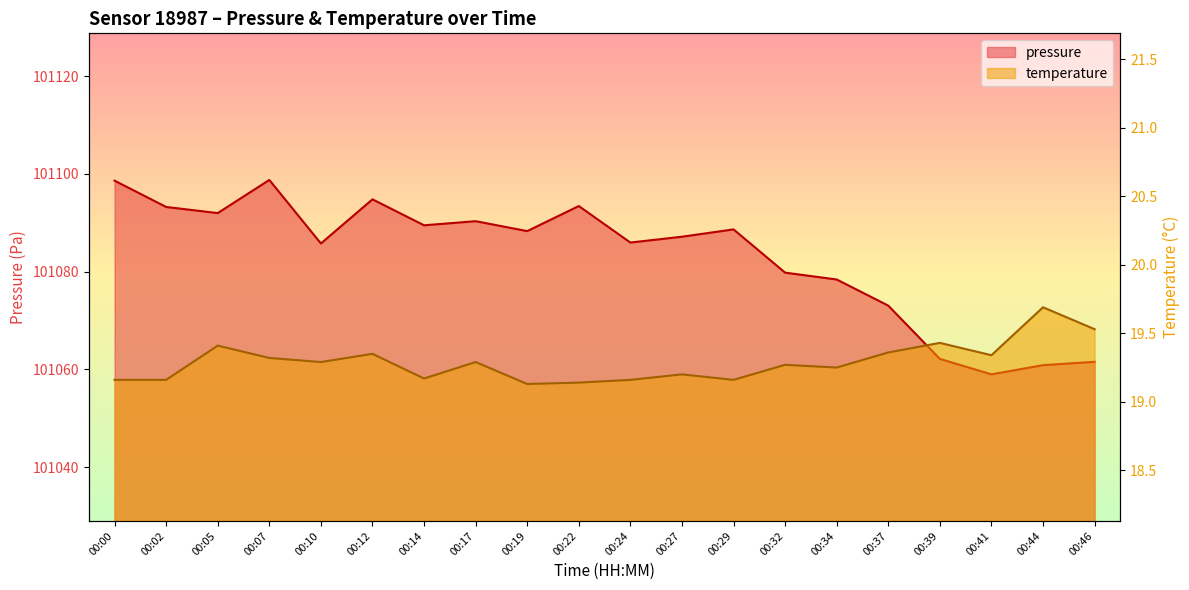

Which series has the largest total across all categories?

pressure